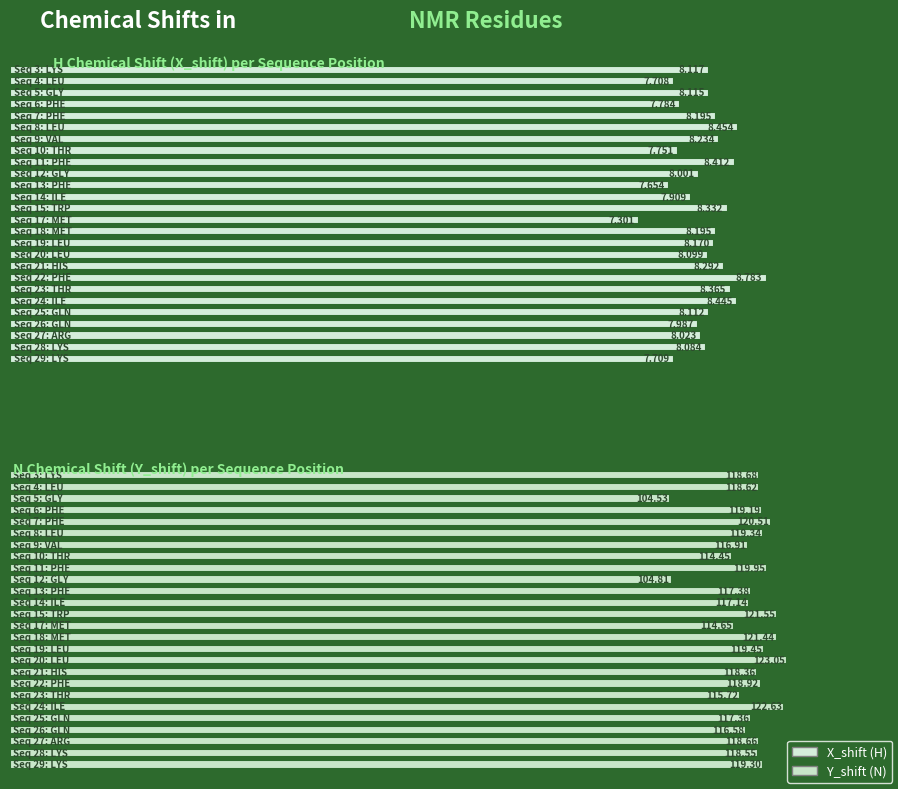

What is the label of the 23rd bar from the right?

PHE